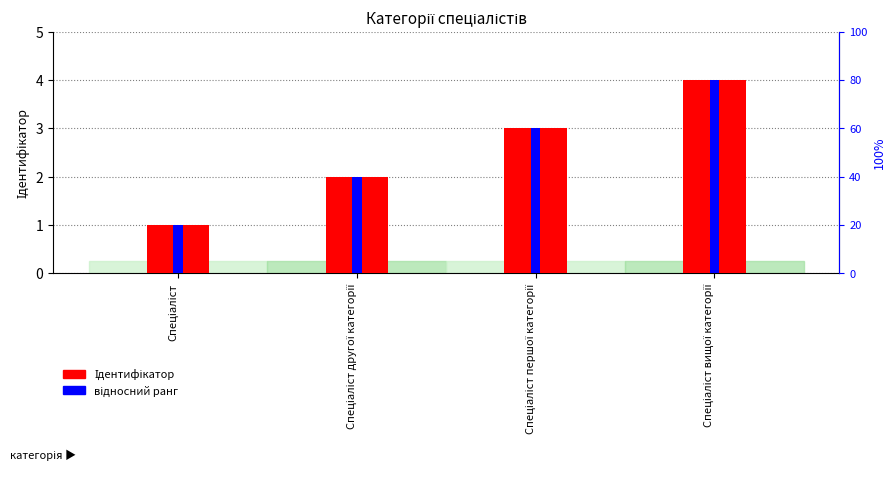

True or false: Ідентифікатор has a value of 2 at Спеціаліст.

False